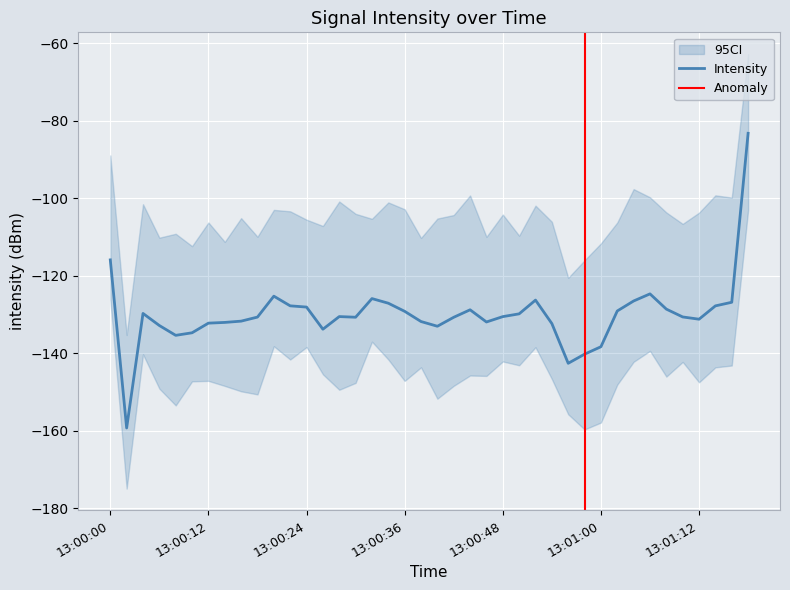

Is it true that the value at 17 is -221.4?

False